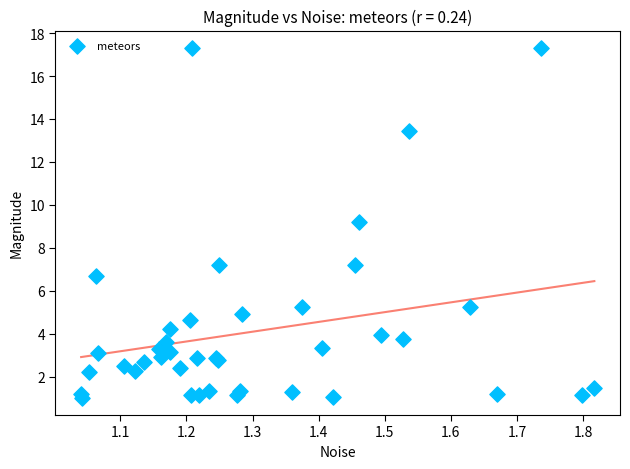

What Y value in the scatter plot is closest to 9?

9.2